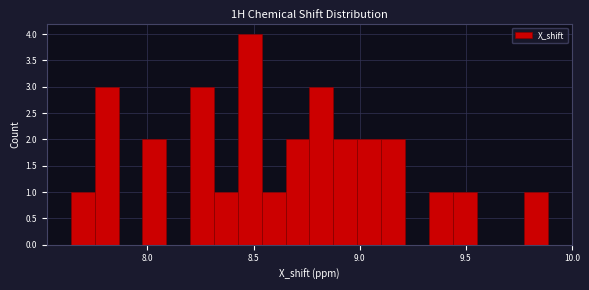

Around what value on the x-axis is the tallest bar? Give the approximate position of its centre, as read against the axis.

8.50